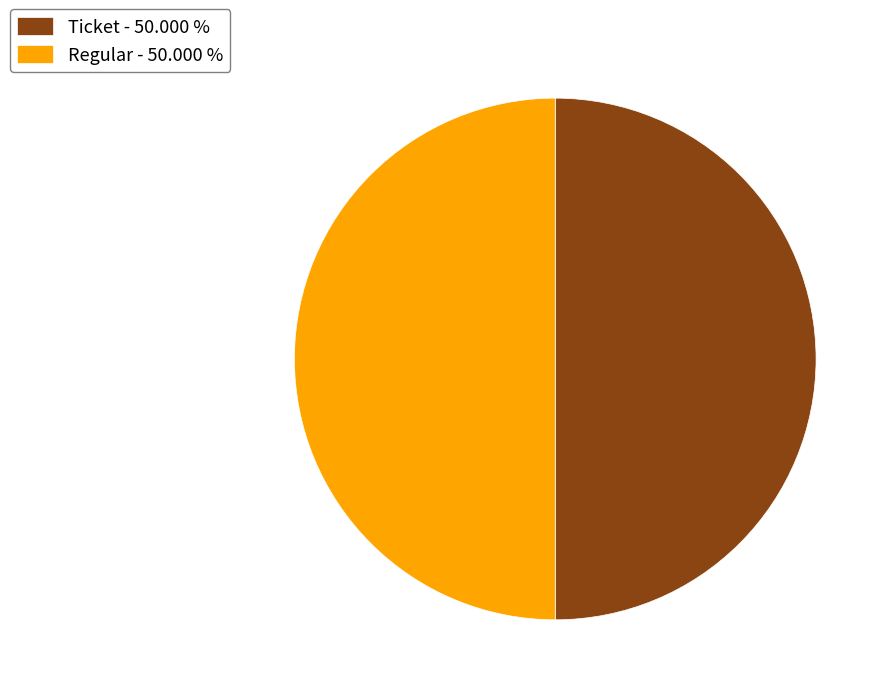

Approximately how many times larger is the value at Regular - 50.000 % compared to Ticket - 50.000 %?

1.0